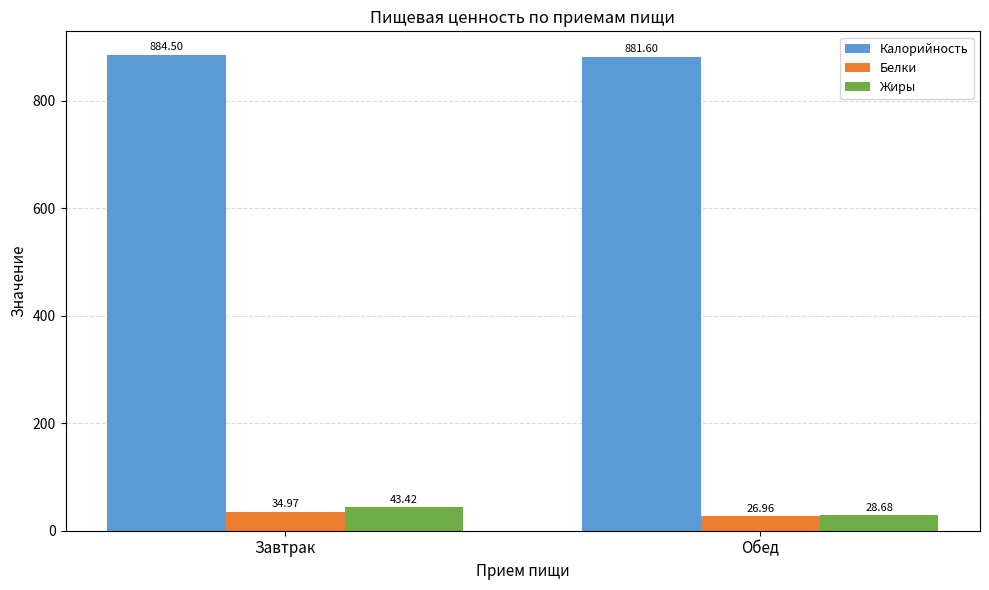

What are all the series names shown in the legend?

Калорийность, Белки, Жиры